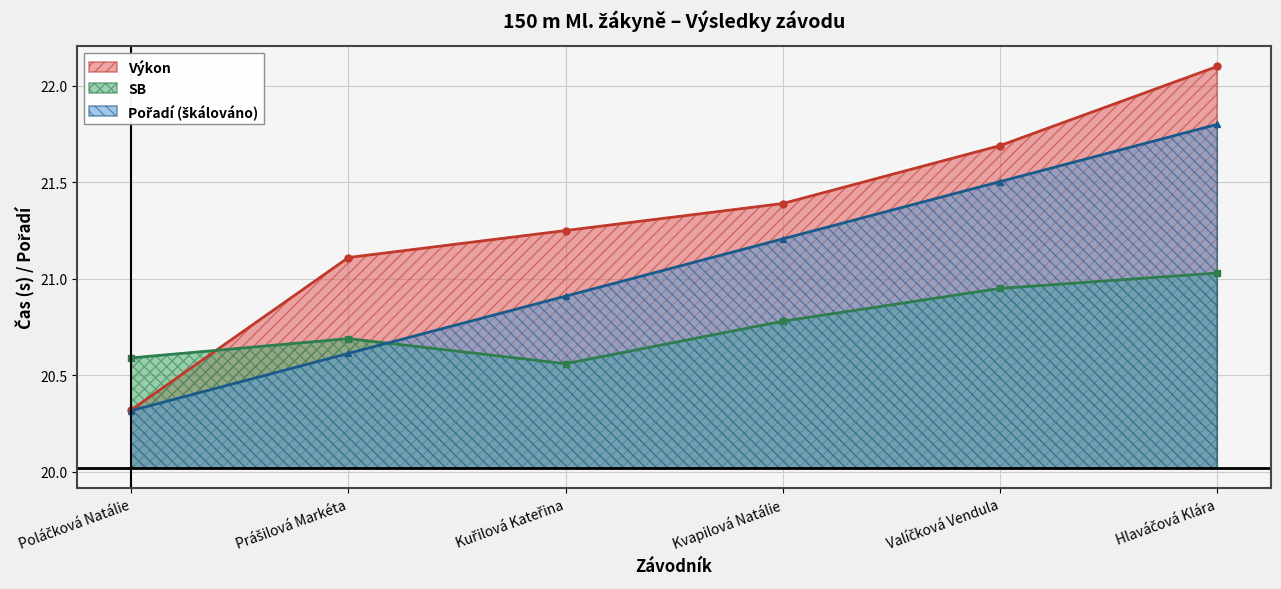

True or false: Výkon has more than 2 points higher than both neighbors.

False